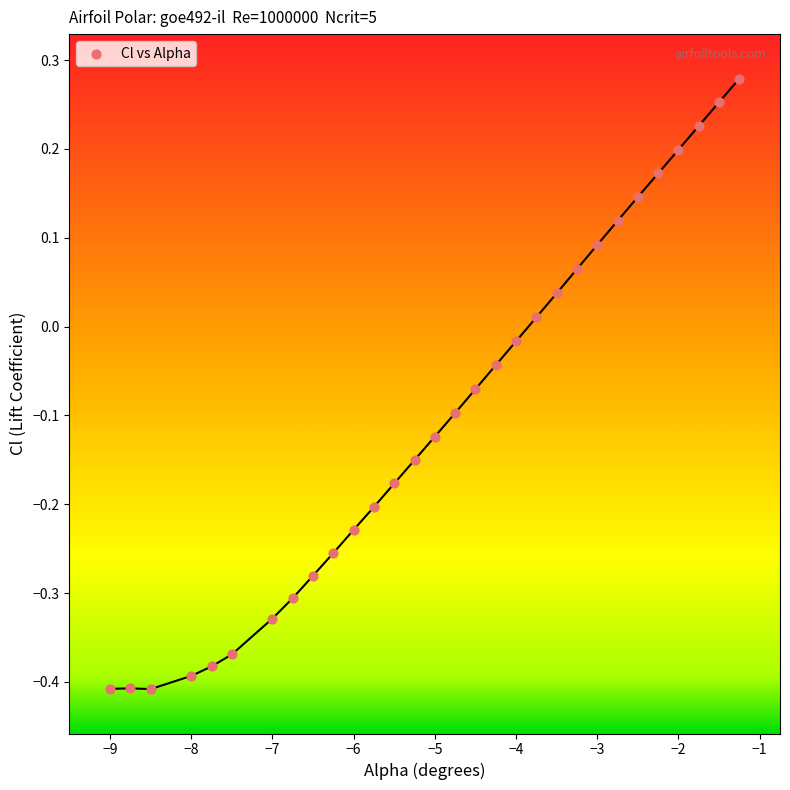

What is the range of Y values (max minus min)?

0.7